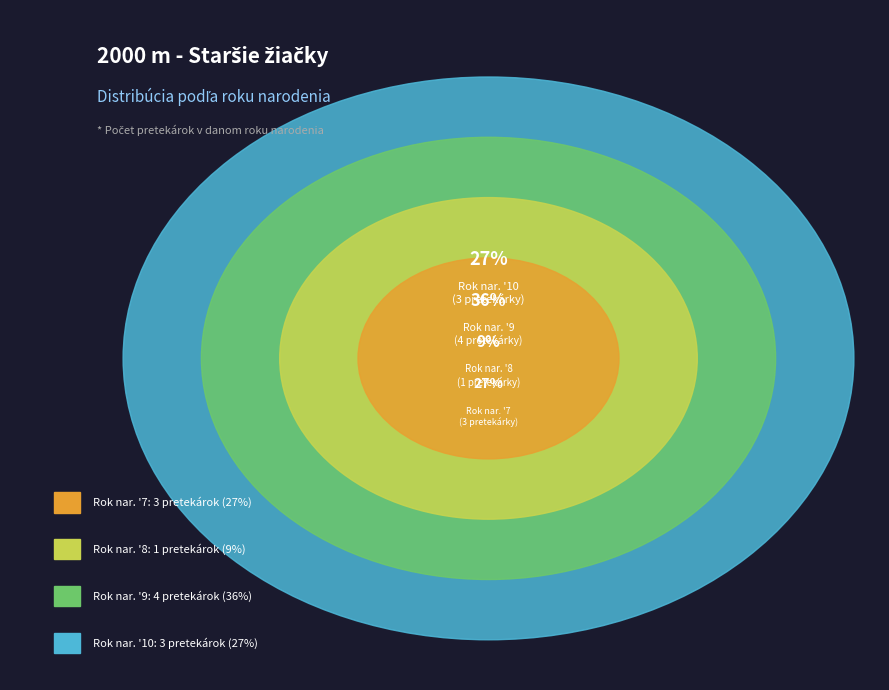

The Boledovičová Olívia slice represents 9% of the pie. True or false?

True